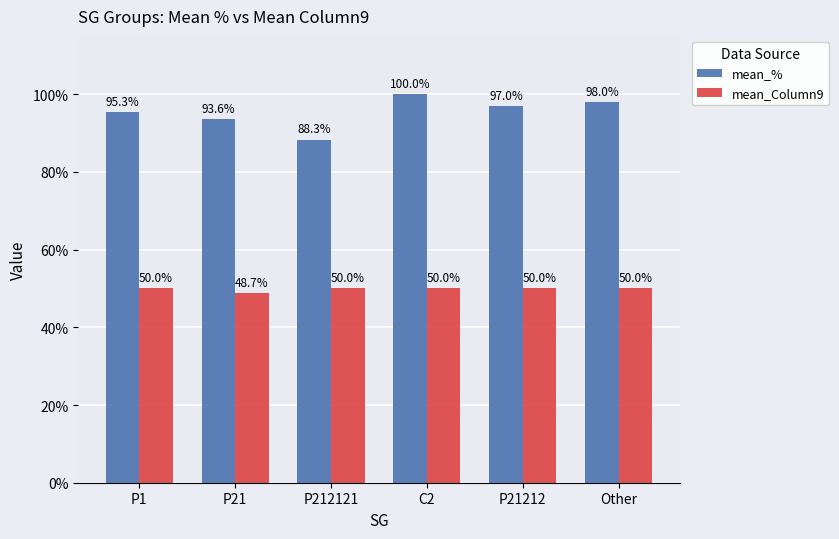

Reading right to left, transcribe all the data shown in this chart.

mean_%: Other=1.0	P21212=1.0	C2=1.0	P212121=0.9	P21=0.9	P1=1.0
mean_Column9: Other=0.5	P21212=0.5	C2=0.5	P212121=0.5	P21=0.5	P1=0.5